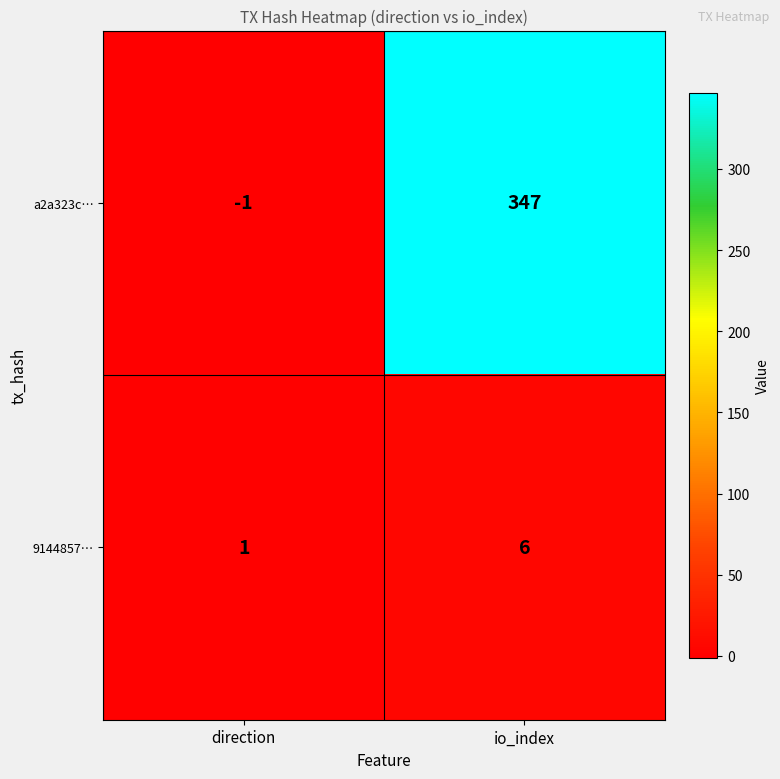

What is the sum of the a2a323c… values at direction and io_index?

346